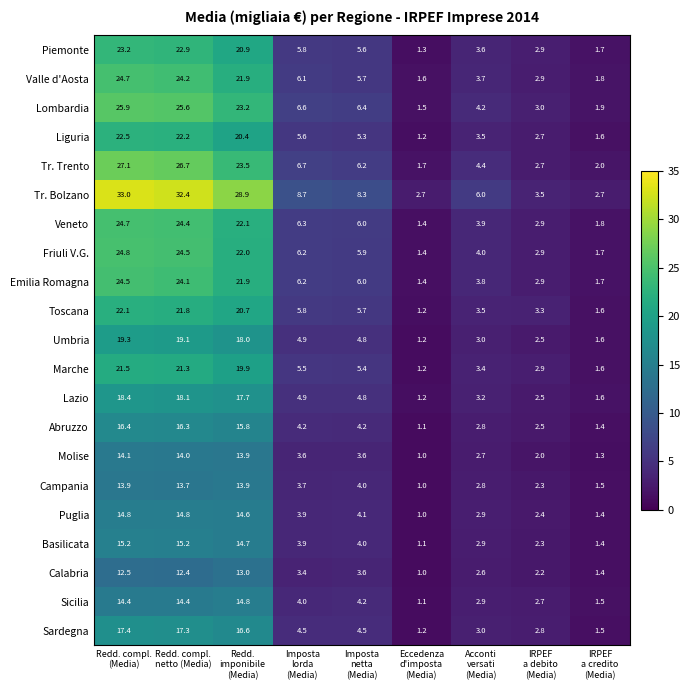

What is the difference between the second highest and minimum values in the Friuli V.G. series?

23.1